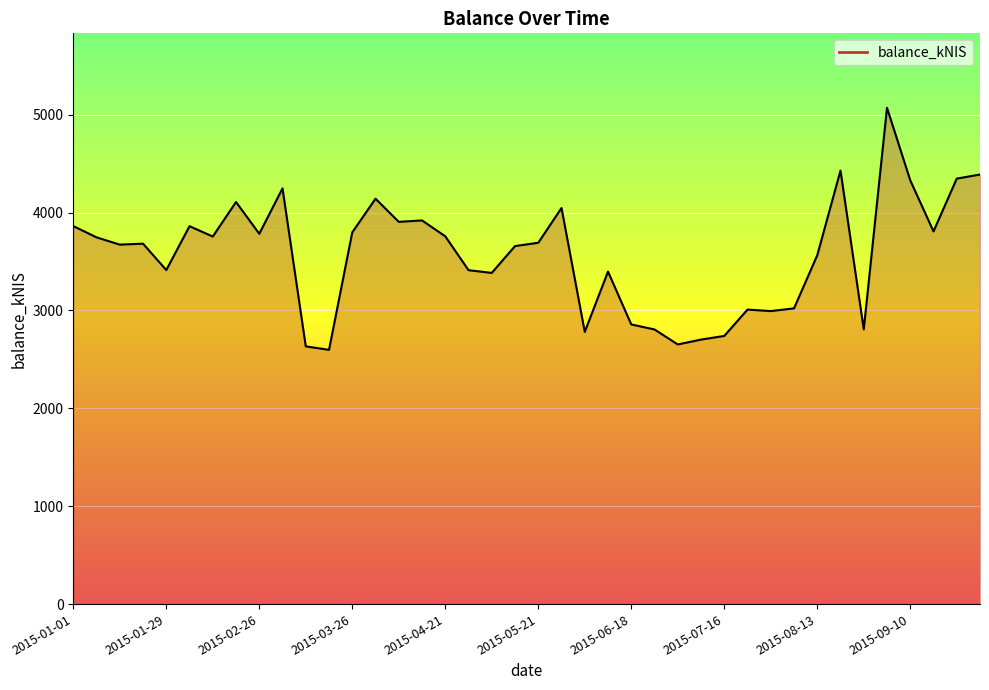

How many lines are shown in the chart?

1